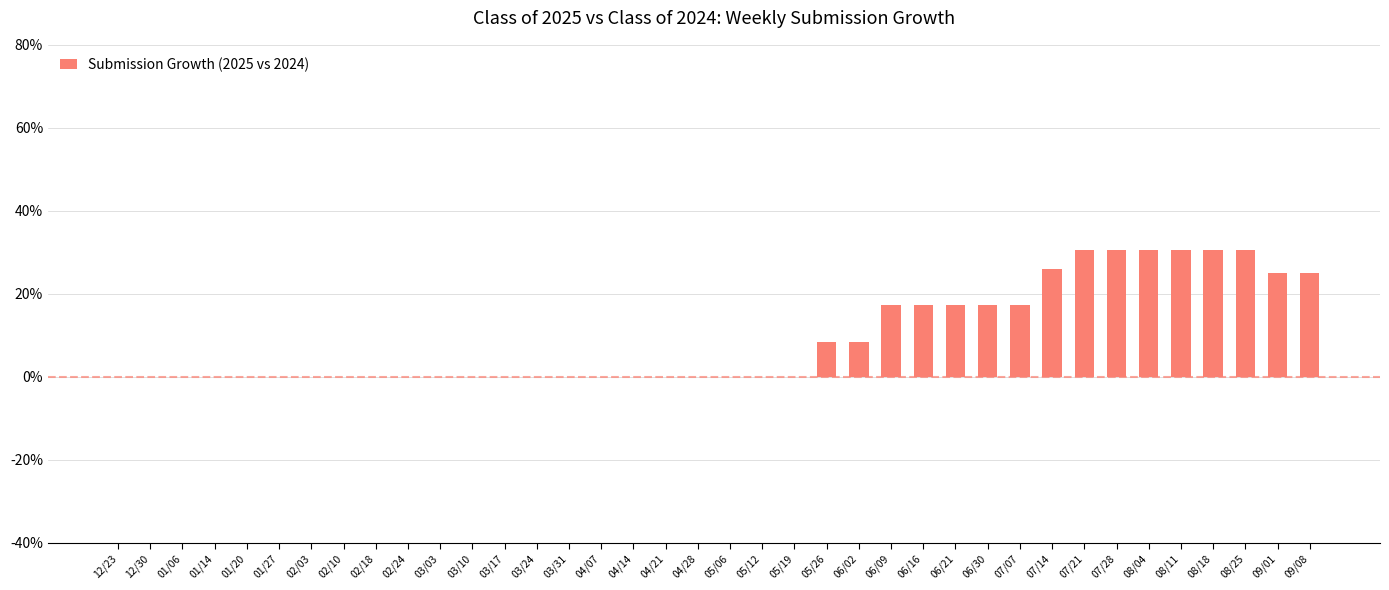

What is the sum of all values?

362.3